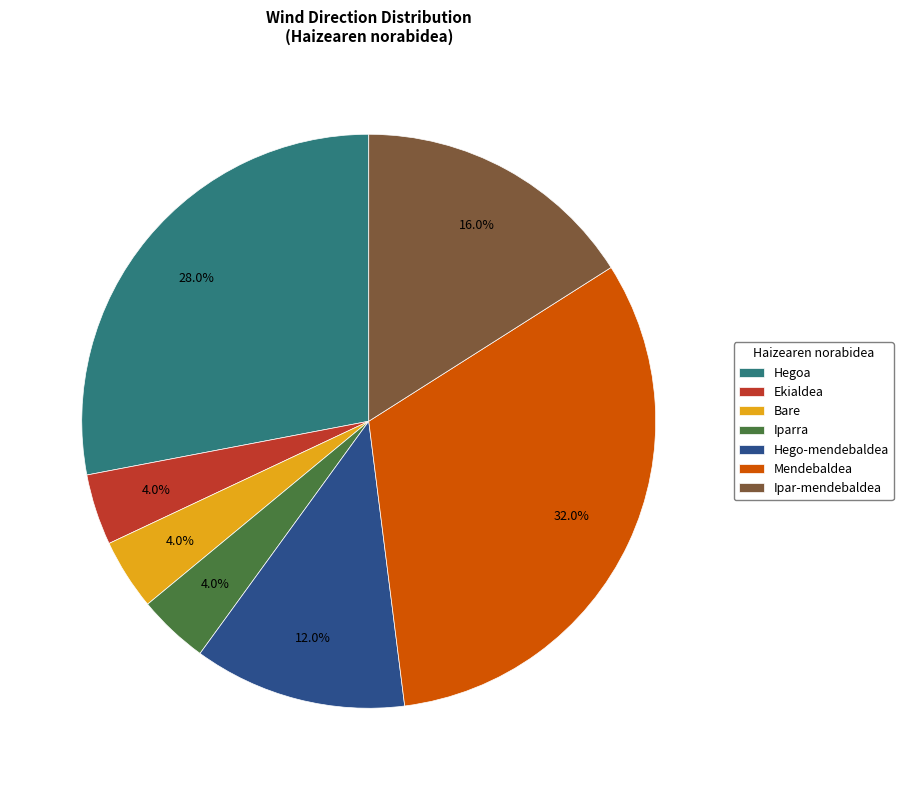

To the nearest percent, what percentage of the pie is Ekialdea?

4%